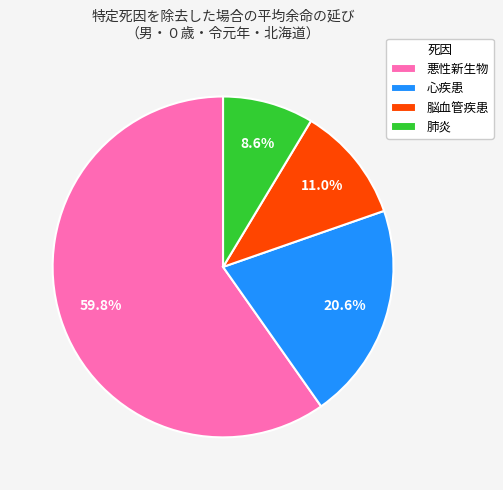

Which slice is the smallest?

肺炎